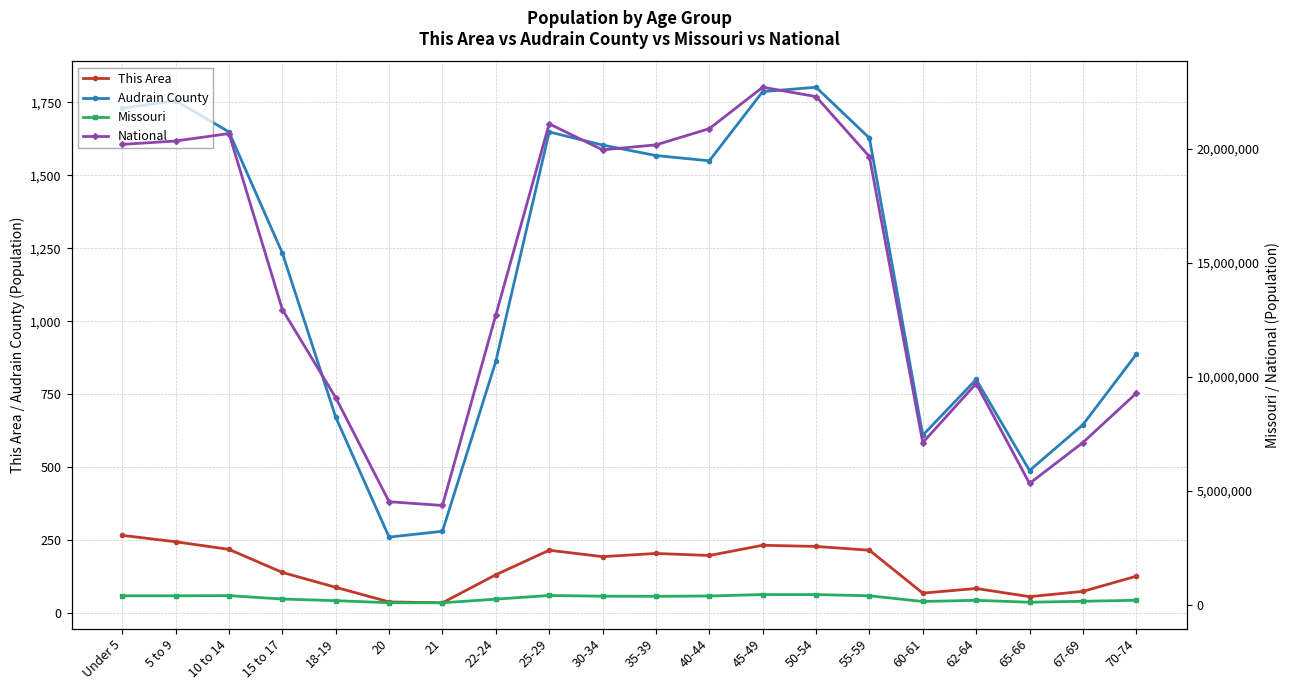

Is it true that Missouri equals 140830 at 60-61?

True